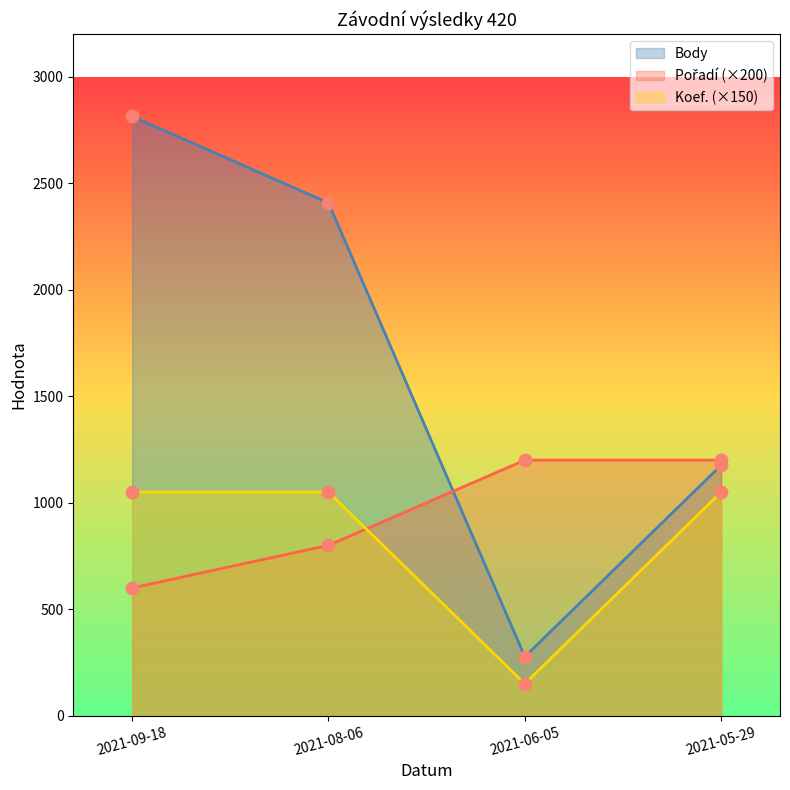

Which series contains the lowest Y value?

Koef.